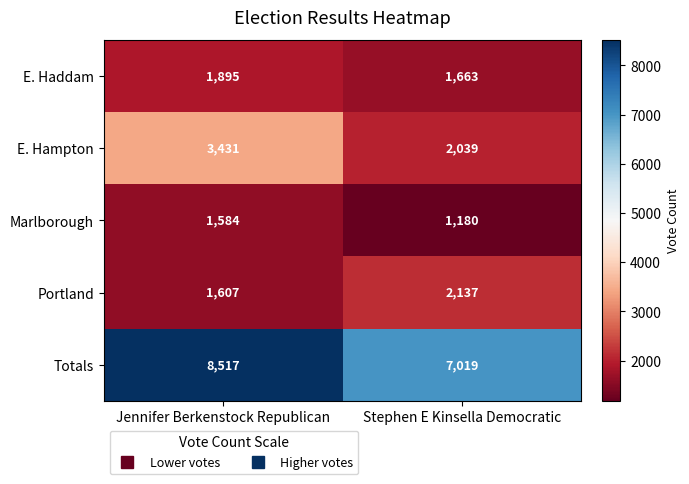

Which series has the widest spread of values?

Totals